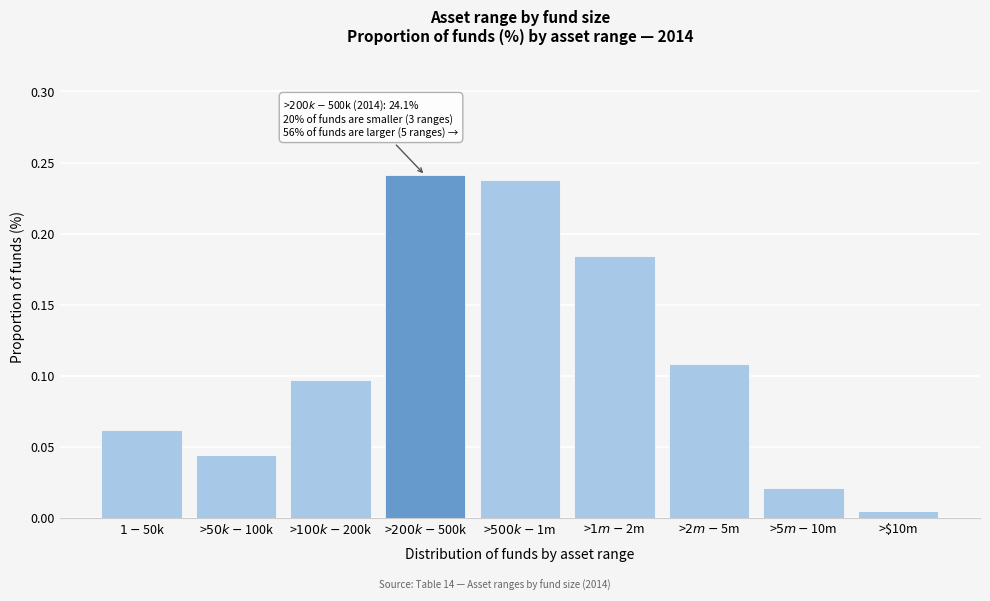

Which category has the lowest value across all series?

>$10m